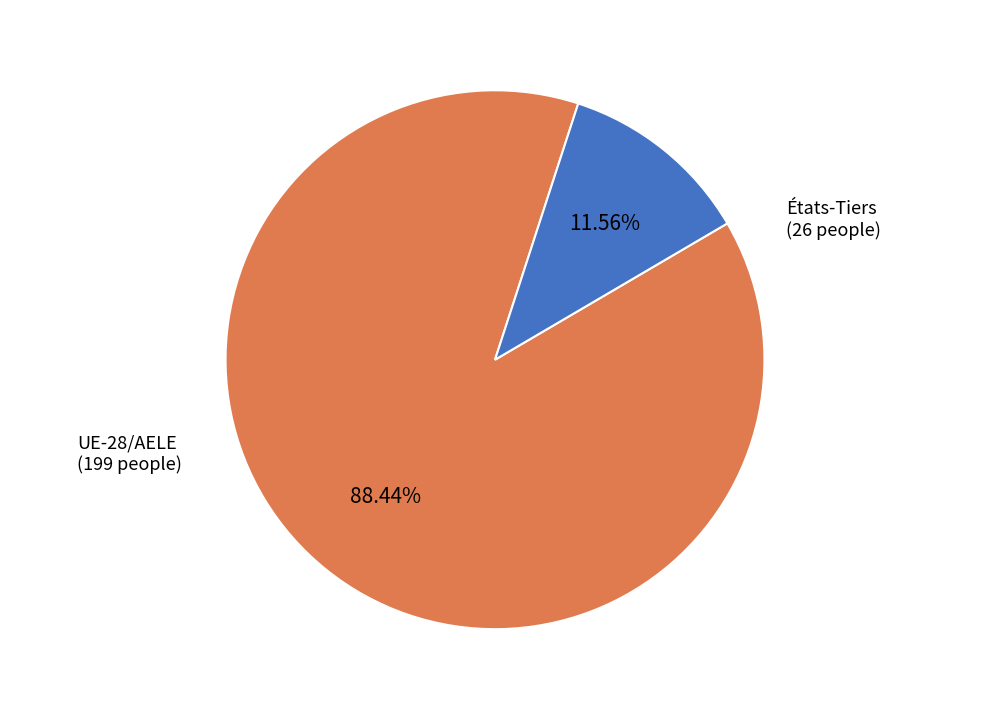

How many slices are in this pie chart?

2